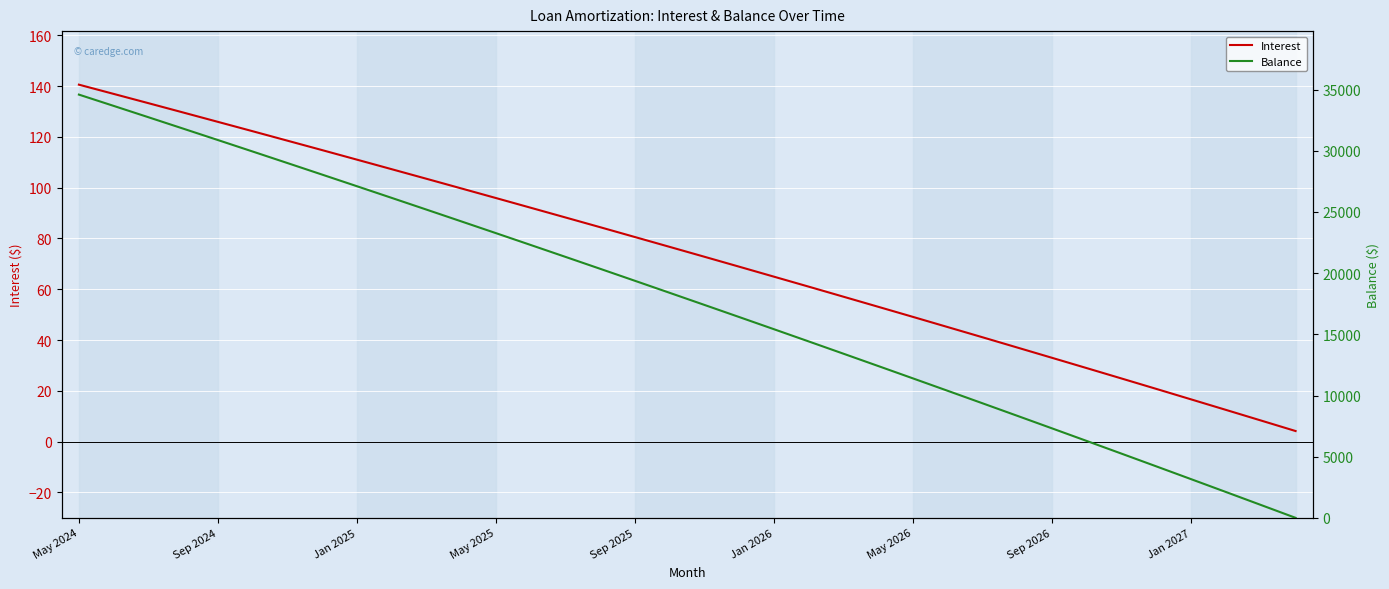

How many data points does each series have?

36